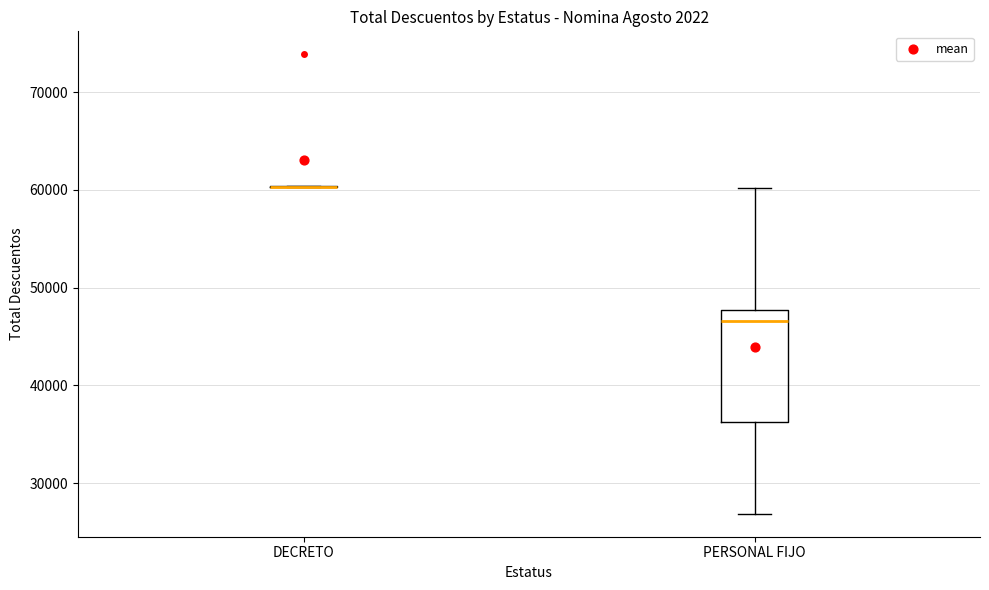

Which box is the tallest, from its lower edge to its upper edge?

PERSONAL FIJO